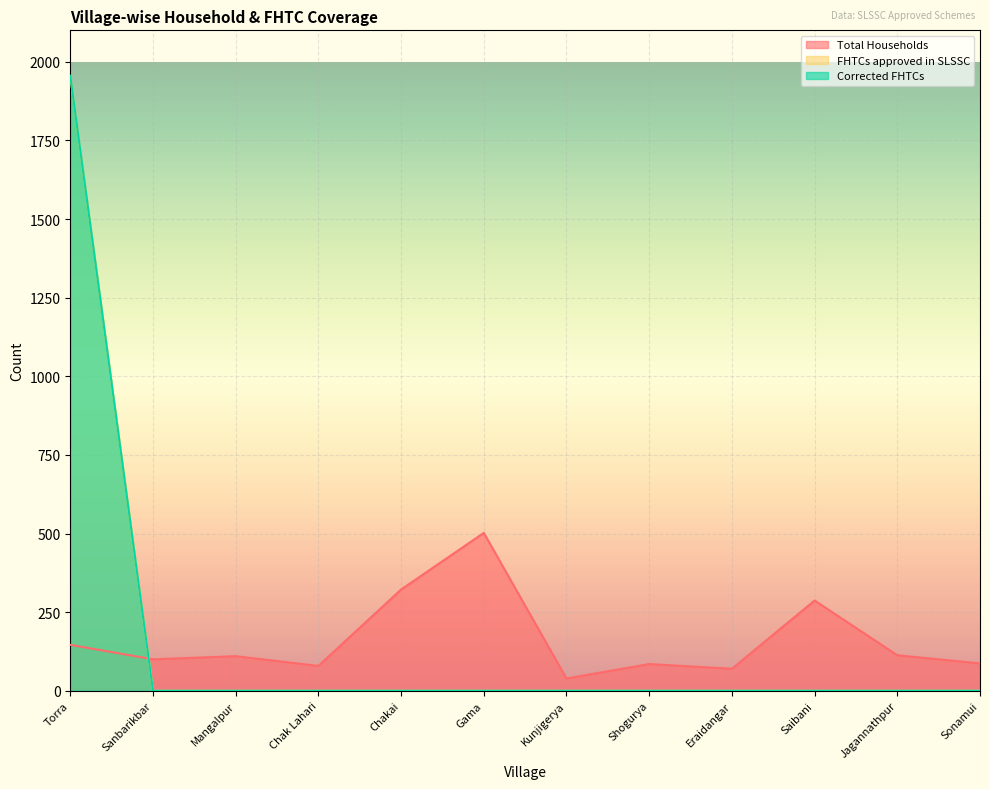

Which has a higher value, Mangalpur or Saibani?

Saibani